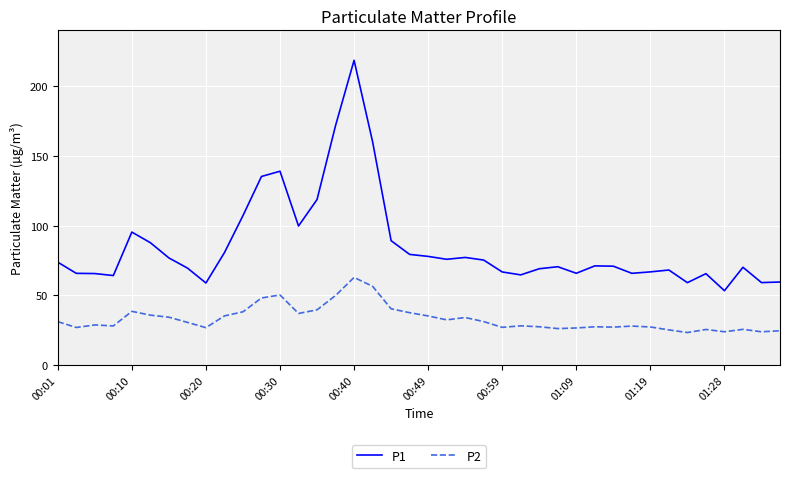

How many lines are shown in the chart?

2